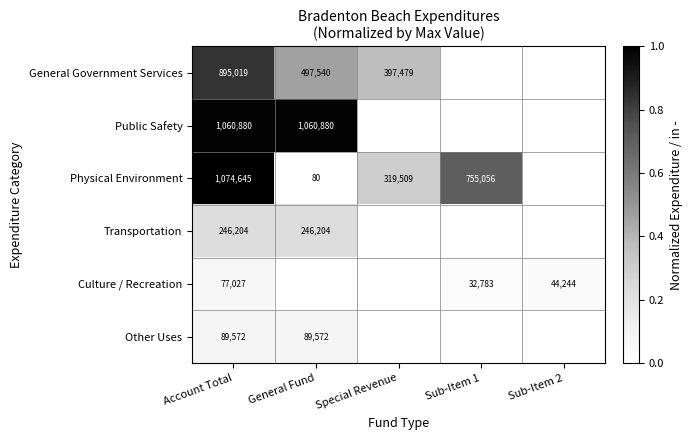

The value of Transportation at Account Total is 361162. True or false?

False